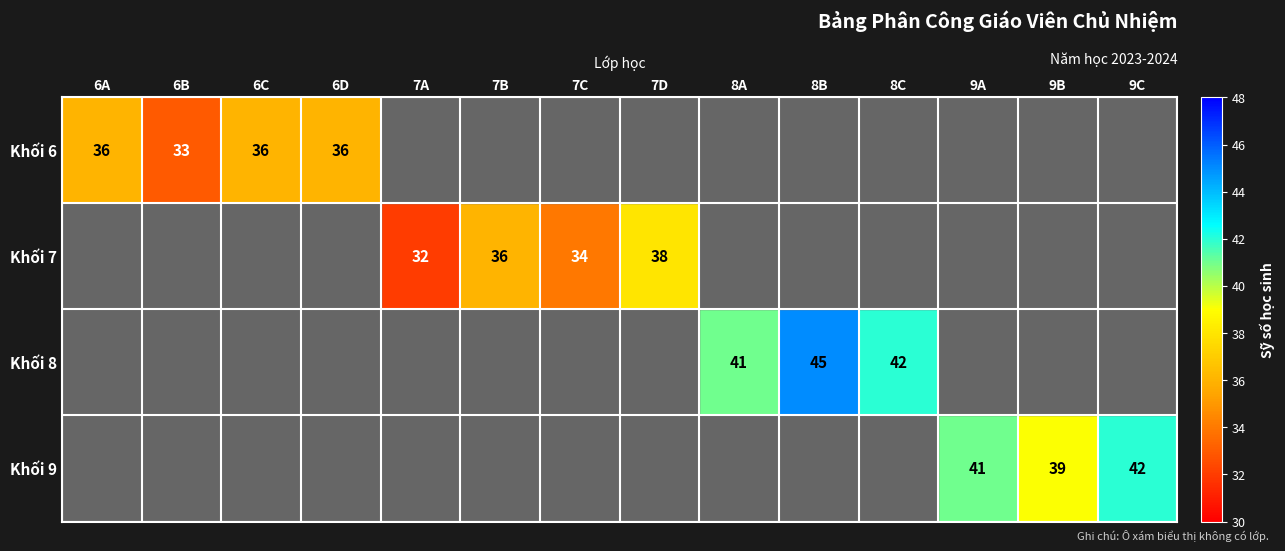

How many categories are shown in the chart?

14